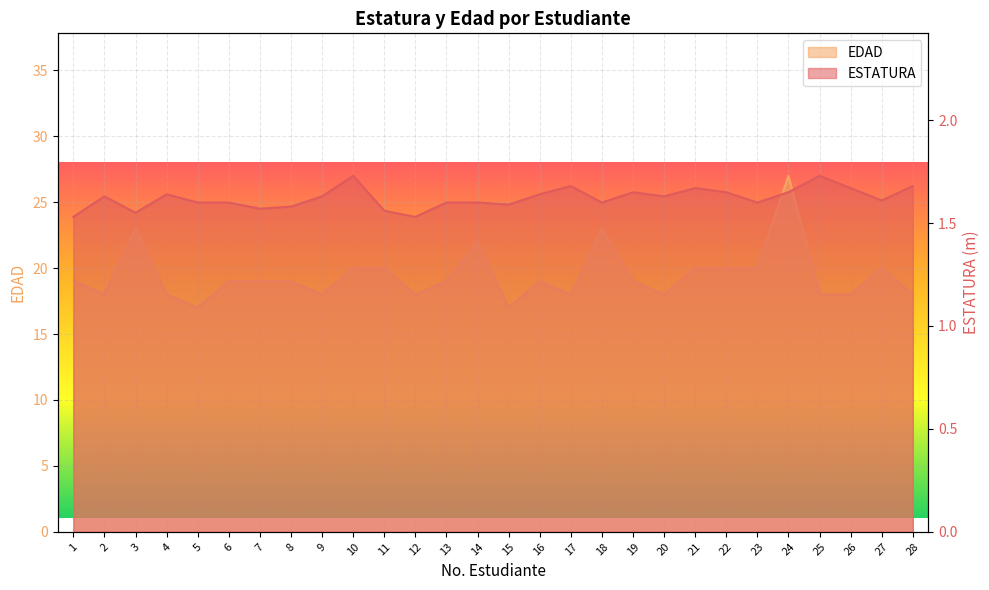

The ESTATURA series shows 1.6 at 5. True or false?

True